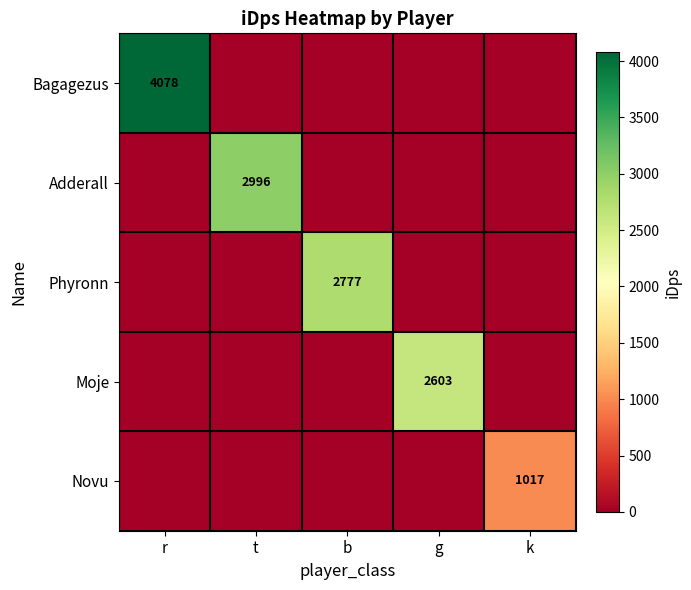

Which category has the lowest value across all series?

t